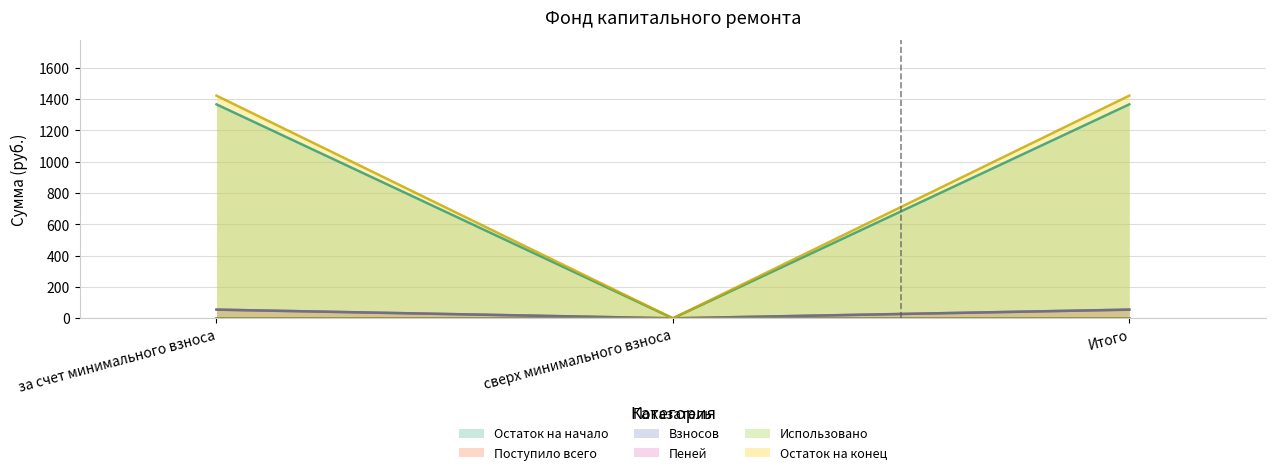

What is the highest value of the Взносов series?

55.5